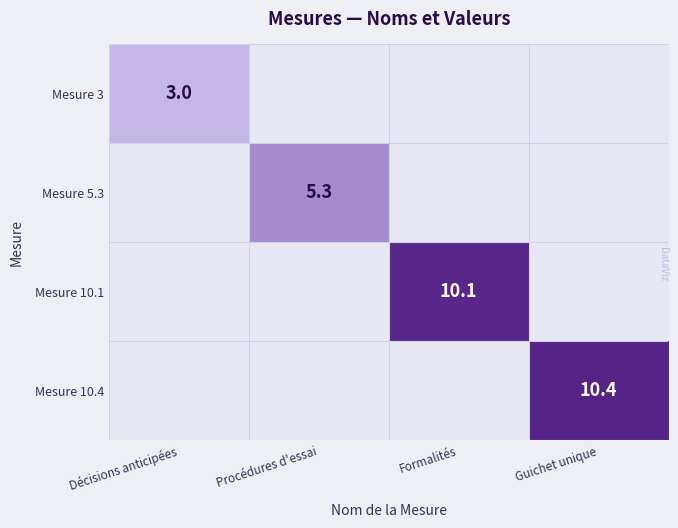

The Mesure 10.4 series shows 5.8 at Guichet unique. True or false?

False